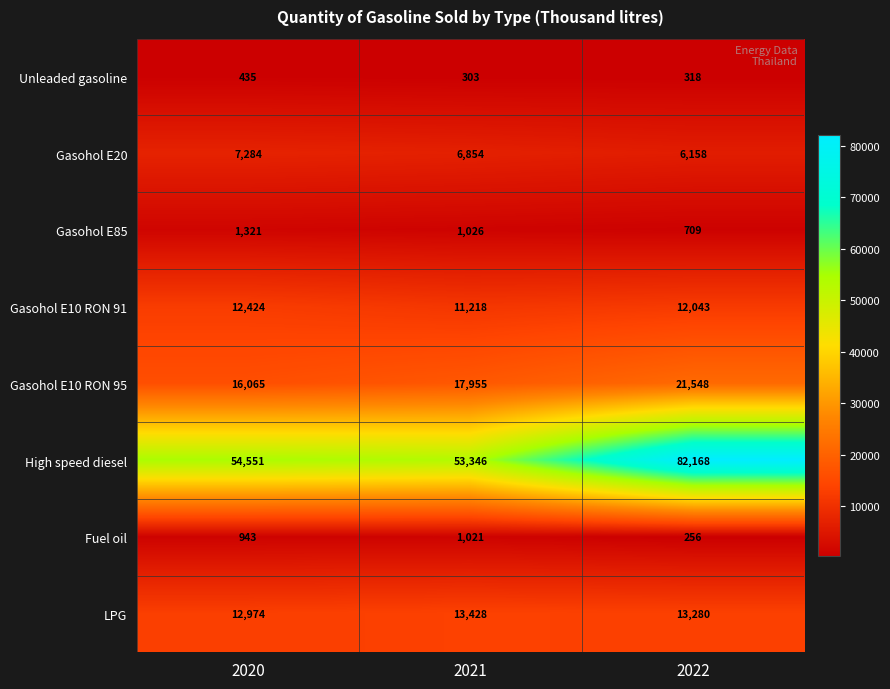

Reading left to right, transcribe all the data shown in this chart.

Unleaded gasoline: 435	303	318
Gasohol E20: 7284	6854	6158
Gasohol E85: 1321	1026	709
Gasohol E10 RON 91: 12424	11218	12043
Gasohol E10 RON 95: 16065	17955	21548
High speed diesel: 54551	53346	82168
Fuel oil: 943	1021	256
LPG: 12974	13428	13280